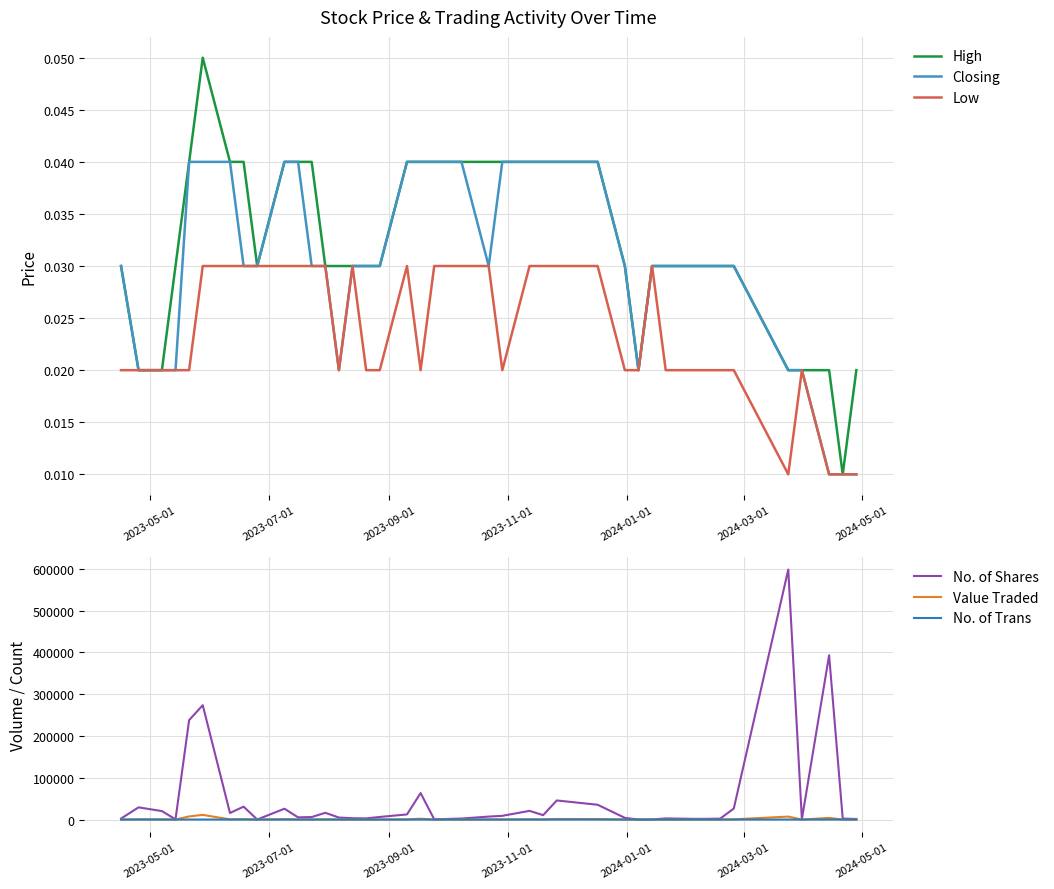

The Closing series shows 0.0 at 37. True or false?

False